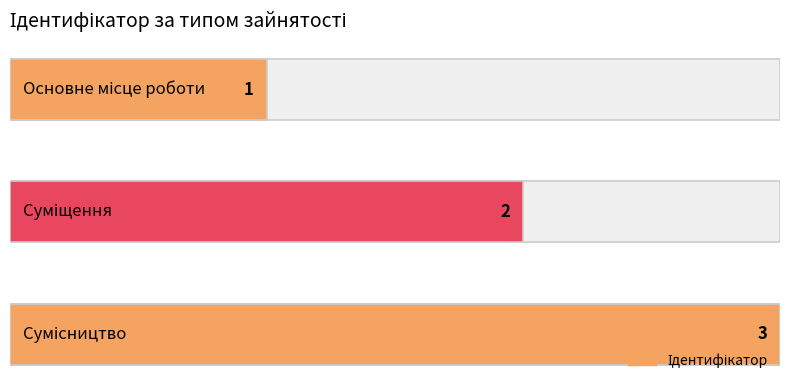

What is the label of the 2nd bar from the right?

Суміщення